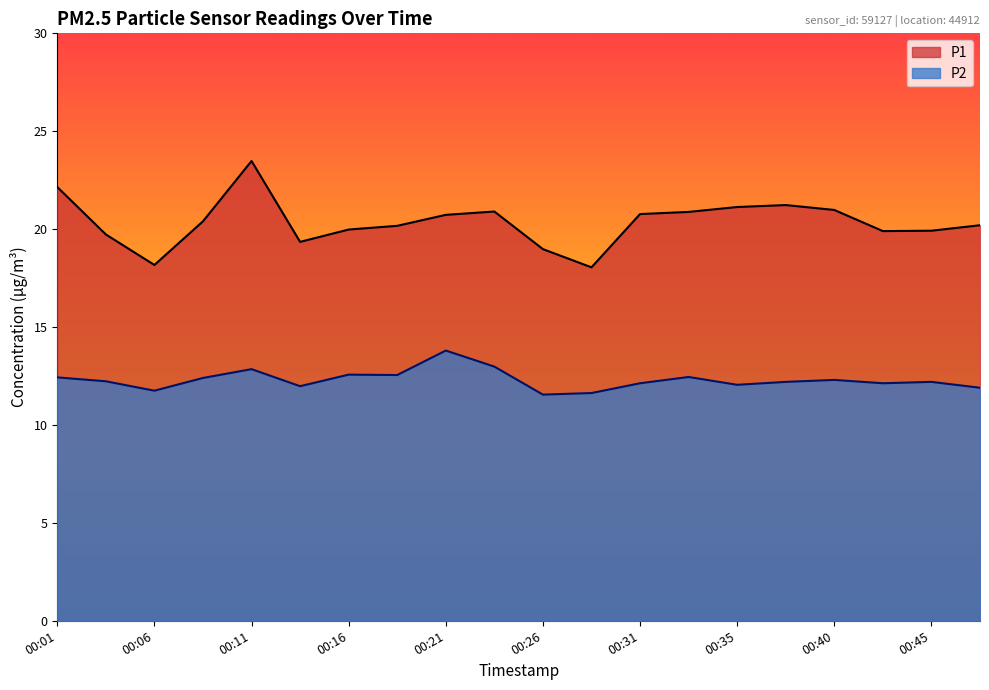

At 00:38, list the series in order from largest to smallest.

P1, P2